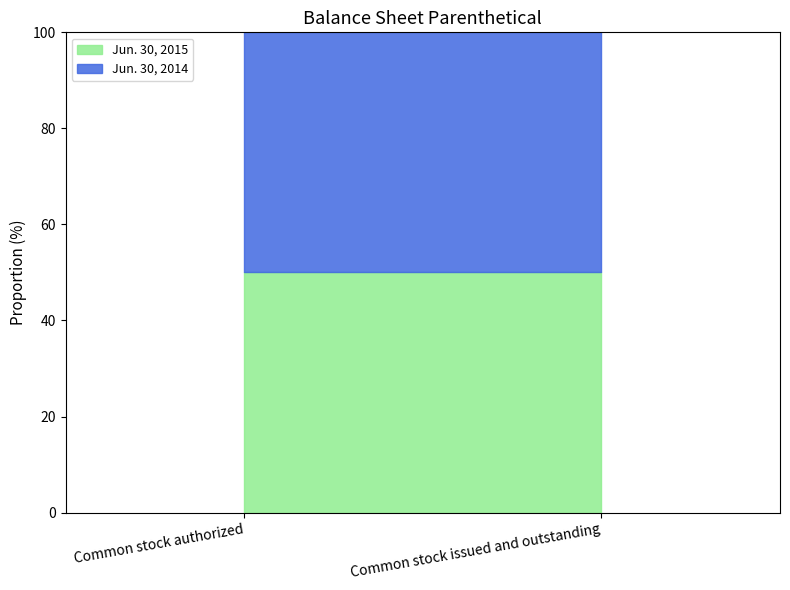

List the labels in order of Jun. 30, 2015 value, smallest first.

Common stock issued and outstanding, Common stock authorized